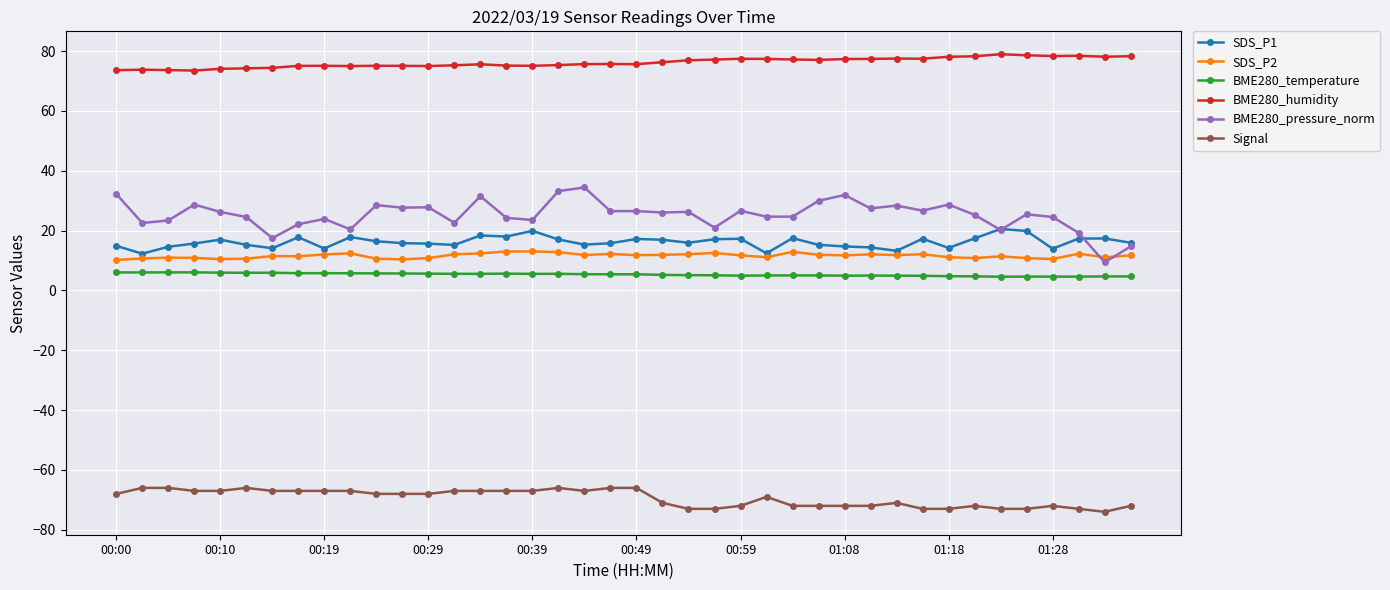

List the series in order of their peak value, highest first.

BME280_humidity, BME280_pressure_norm, SDS_P1, SDS_P2, BME280_temperature, Signal